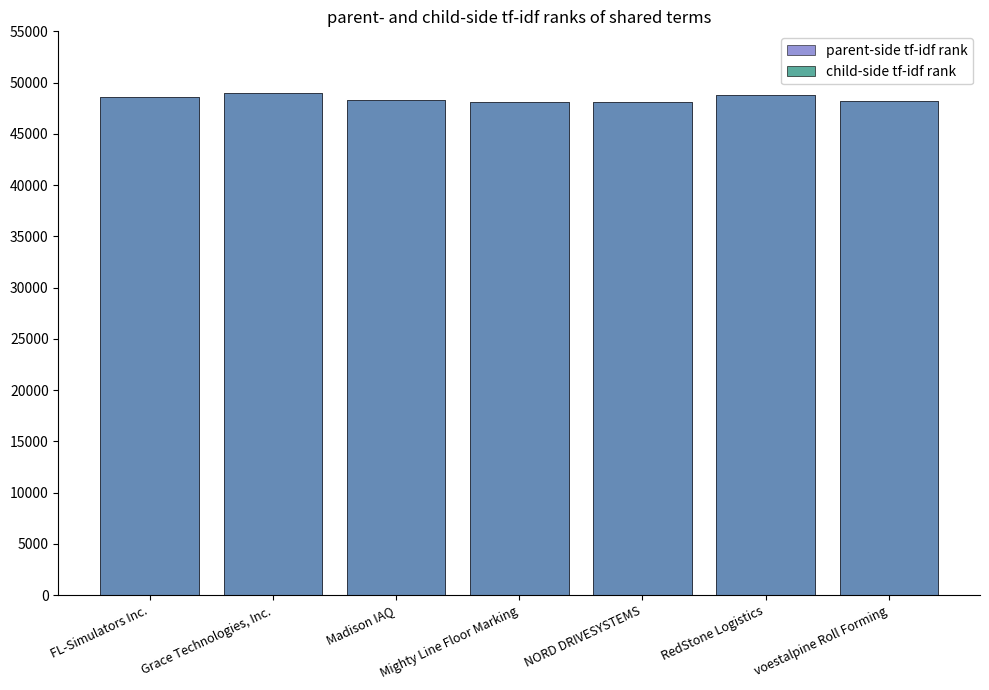

What is the average value of the parent-side tf-idf rank series?

48439